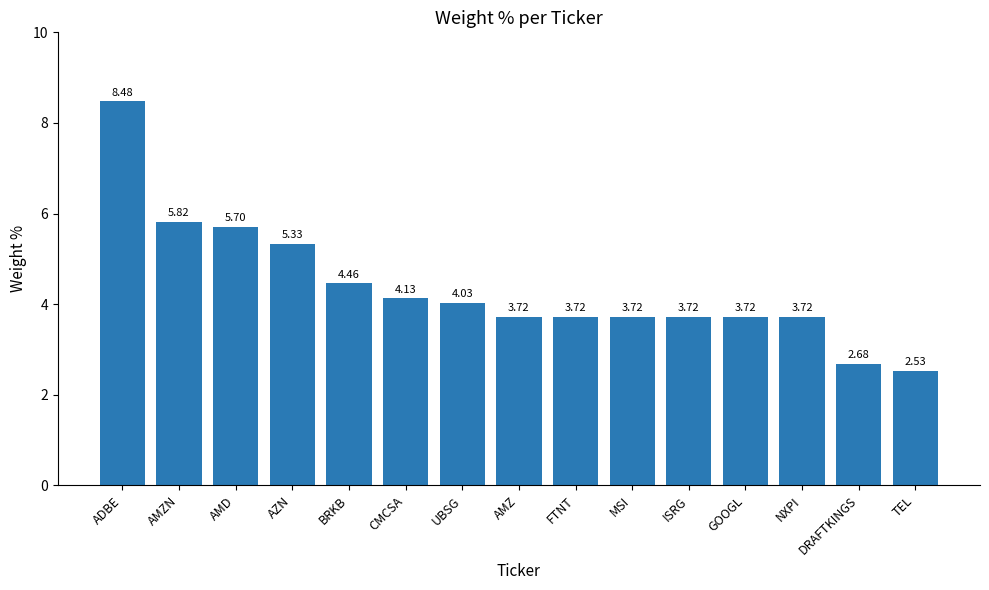

What is the label of the 1st bar from the right?

TEL